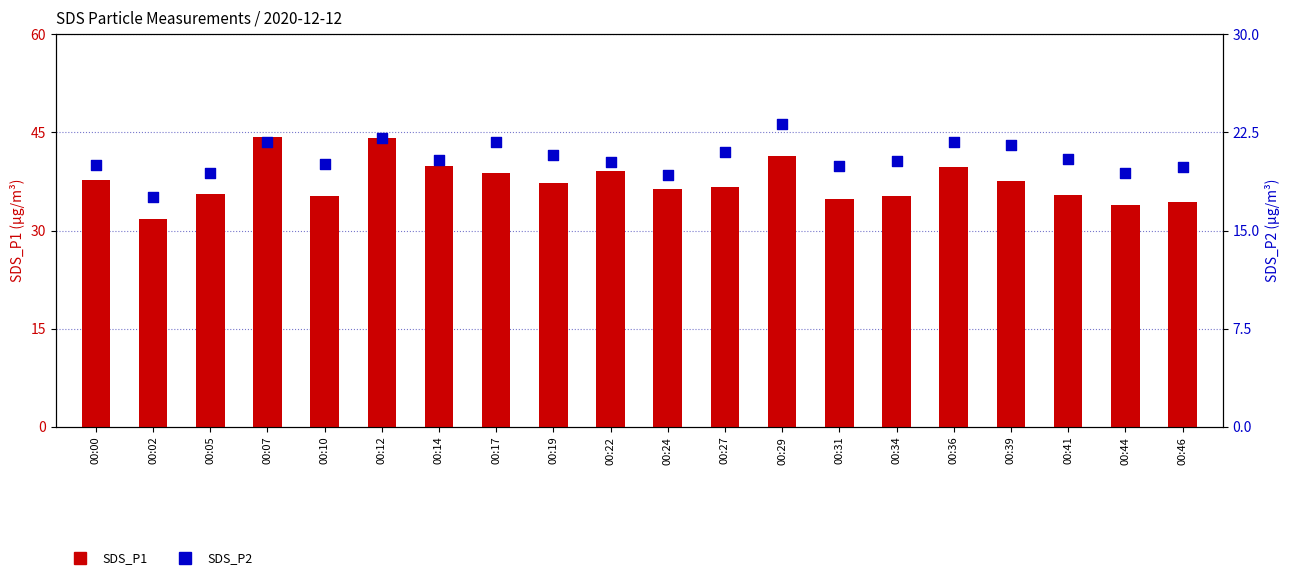

Which series reaches the minimum Y coordinate?

SDS_P2